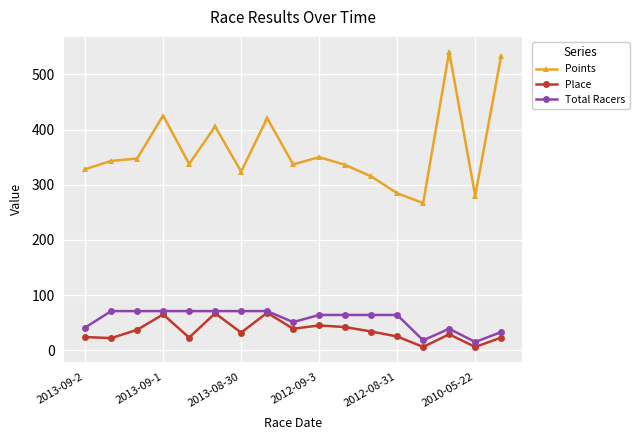

Which series has the widest spread of values?

Points